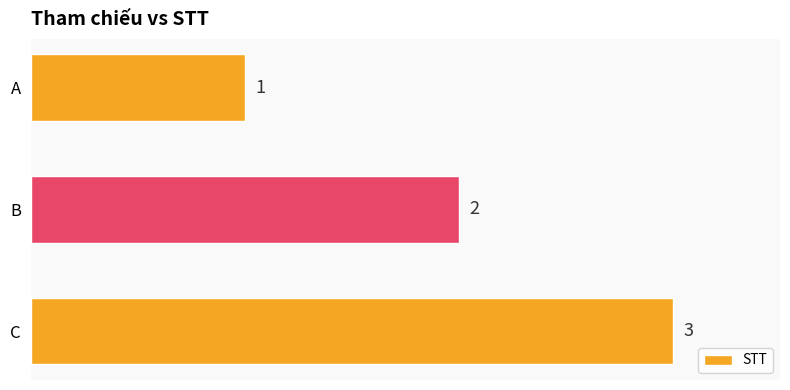

At which label is the value closest to 2?

B